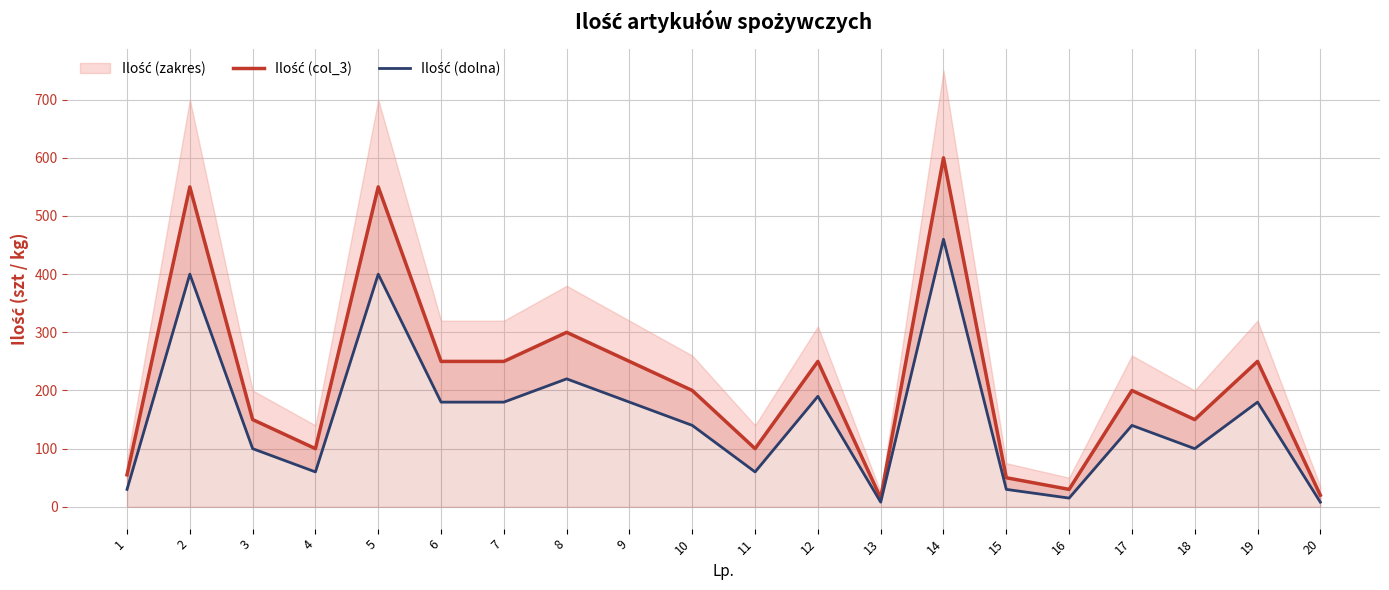

Is it true that Ilość (dolna) equals 69 at 9?

False